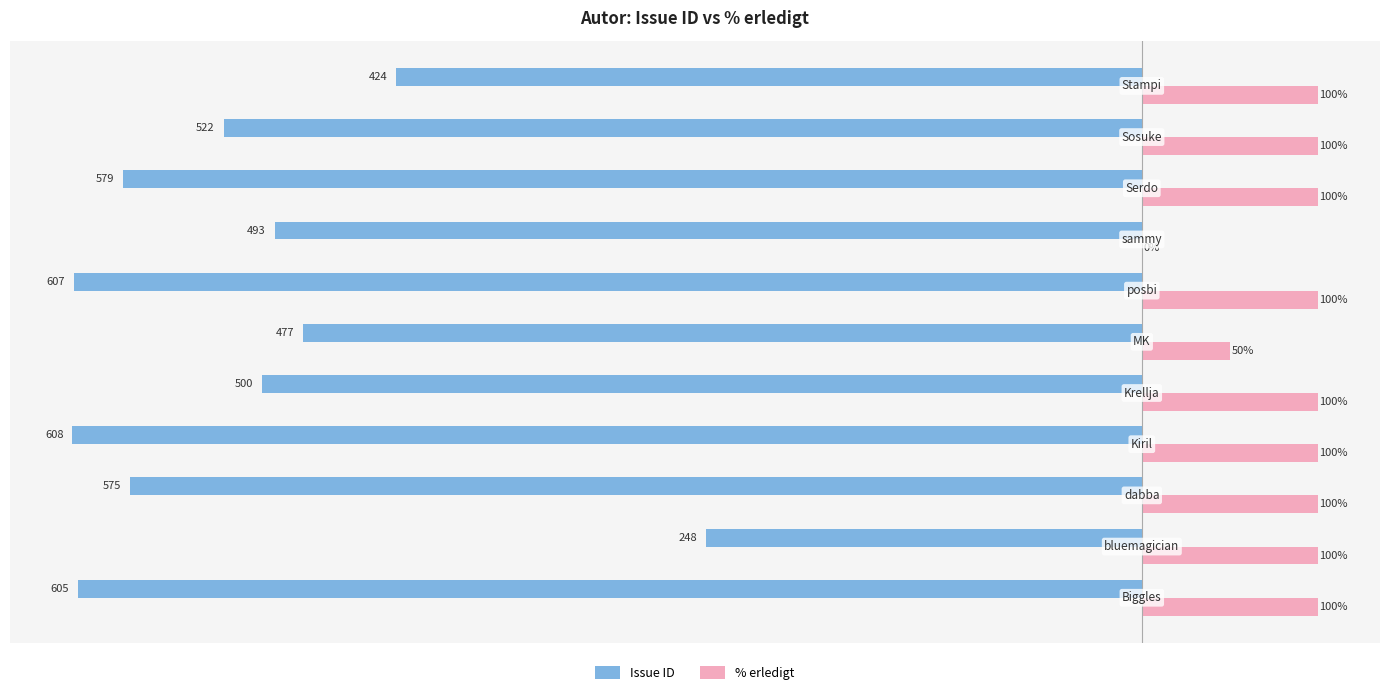

Which series has the widest spread of values?

Issue ID